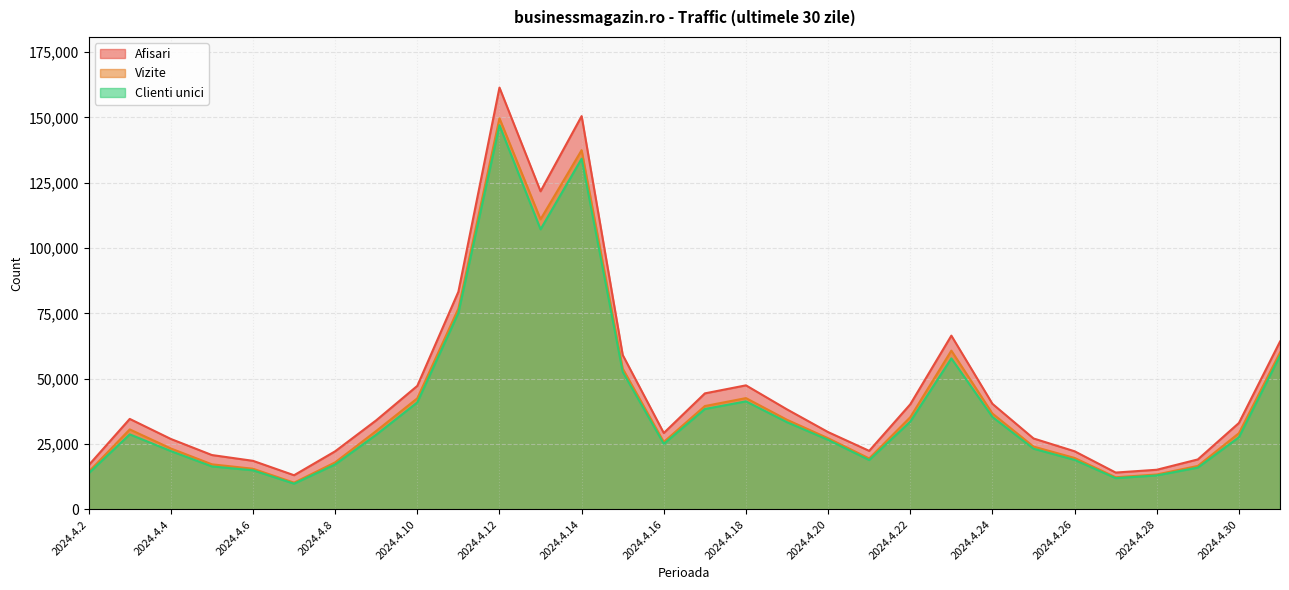

Which label corresponds to the smallest value in the chart?

2024.4.7